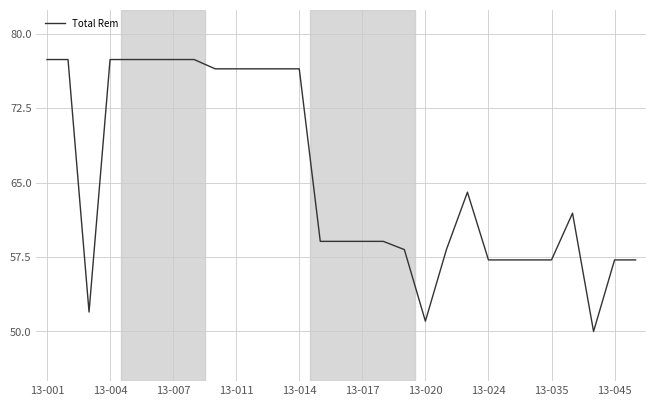

What is the sum of all values?

1899.0